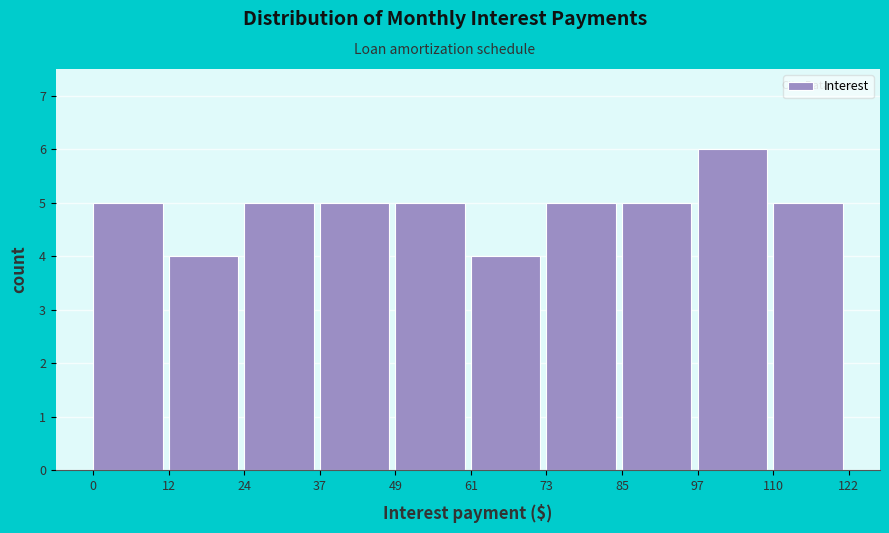

Reading left to right, list every bar in this chart as the range it spans on the x-axis followed by its height. The values are not printed on the chart, so give them approximately, as read against the axis.

0 to 12: 5
12 to 24: 4
24 to 37: 5
37 to 49: 5
49 to 61: 5
61 to 73: 4
73 to 85: 5
85 to 97: 5
97 to 110: 6
110 to 122: 5